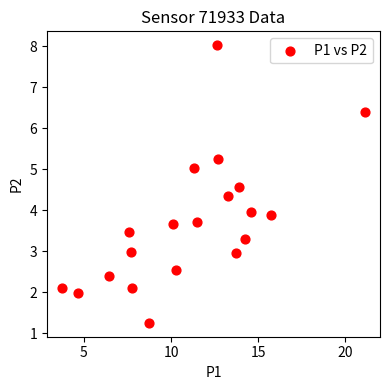

What is the range of Y values (max minus min)?

6.8